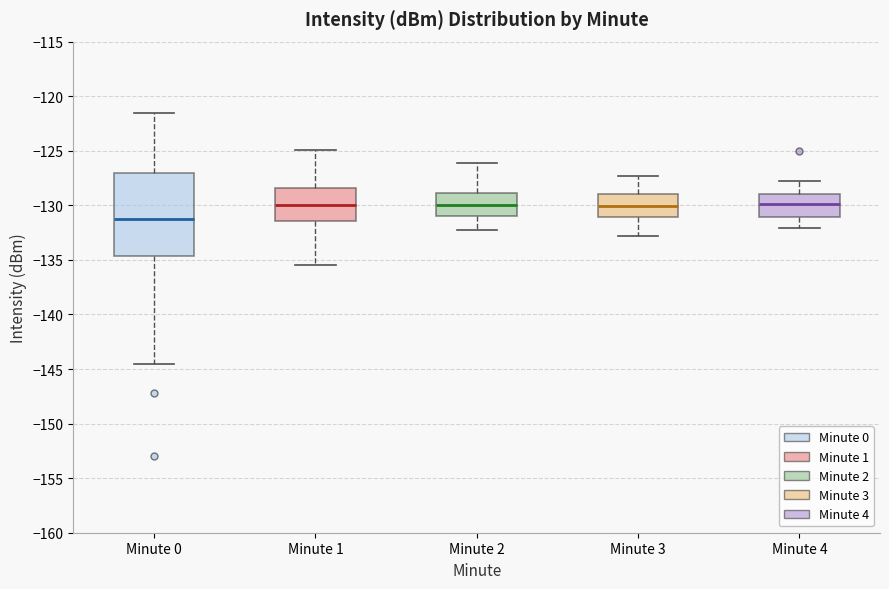

Comparing the boxes themselves (not the whiskers), which one is the tallest?

Minute 0